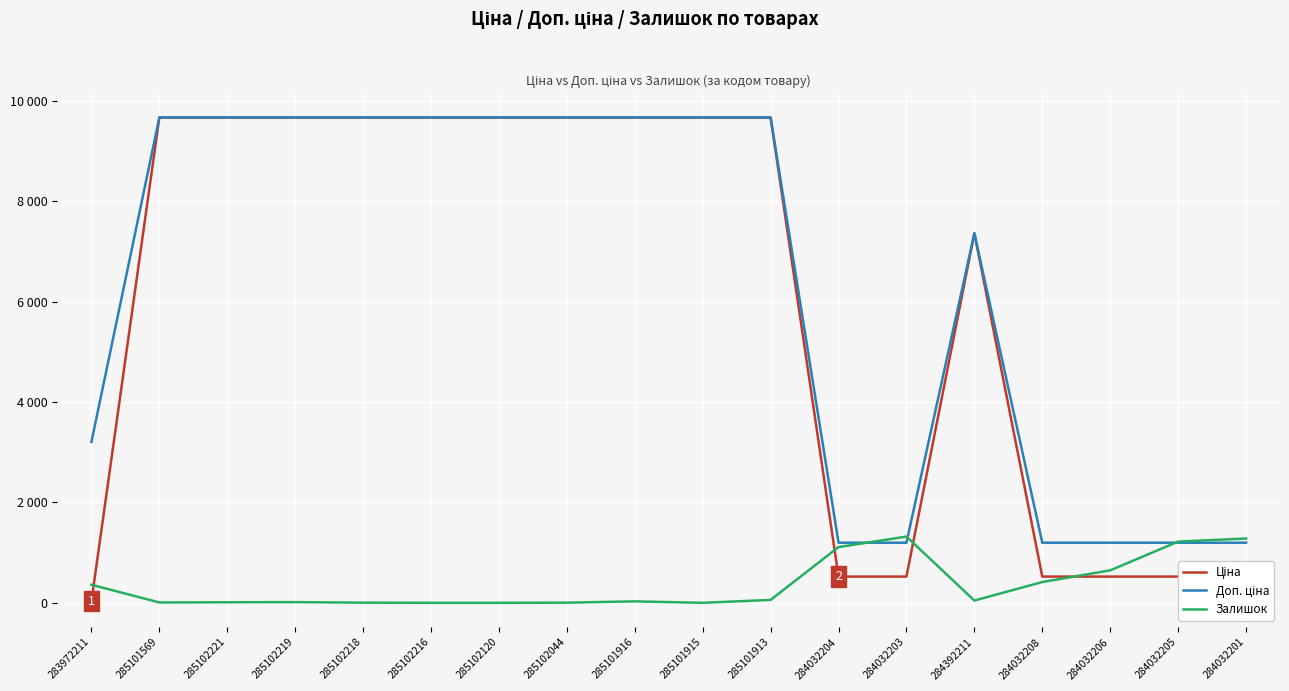

True or false: Доп. ціна and Ціна intersect in this chart.

False